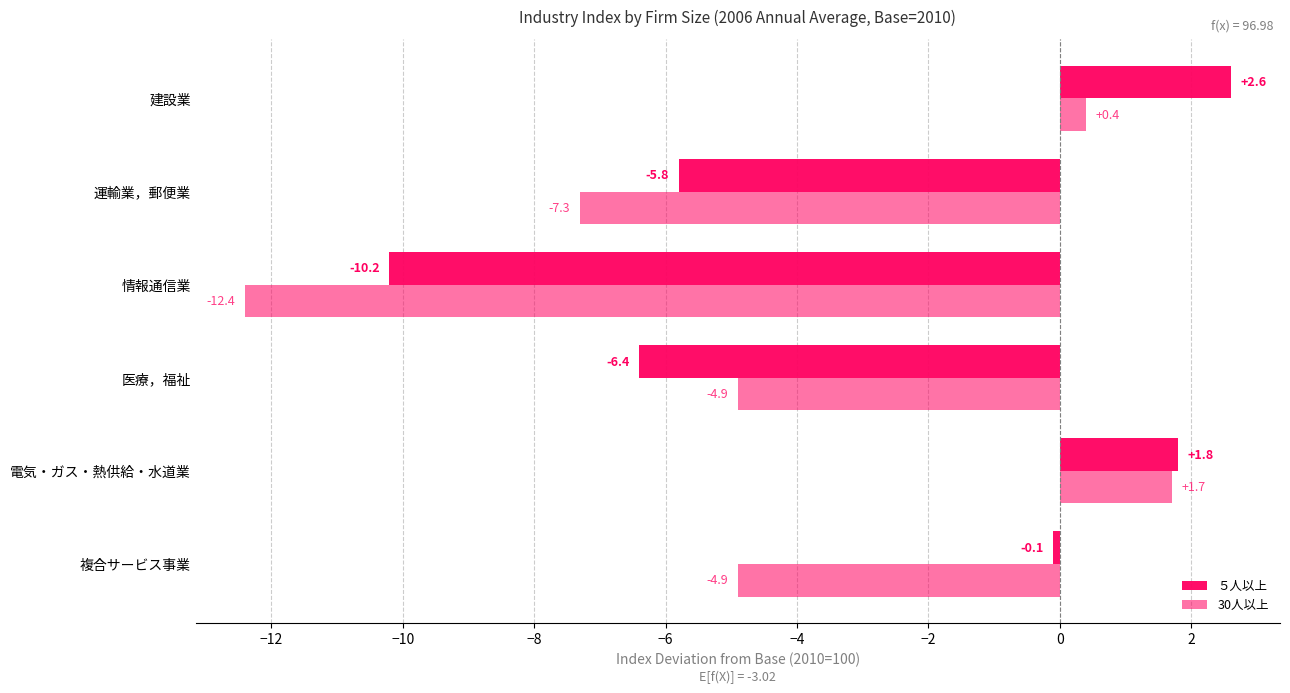

At how many categories does at least one series exceed -7?

5